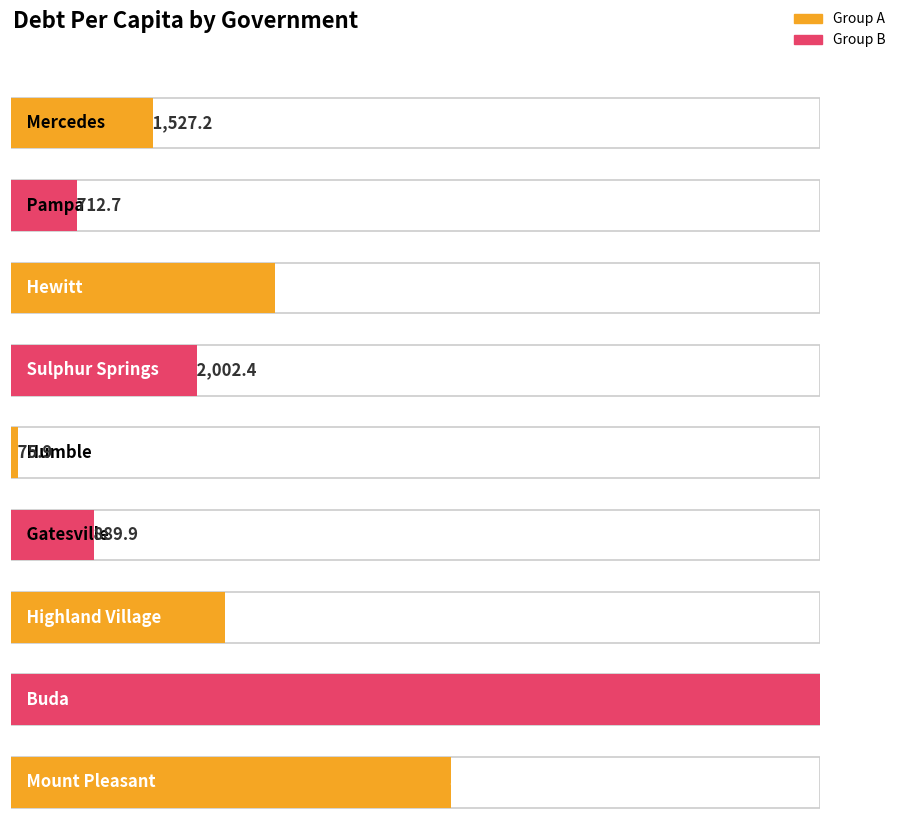

Are the bars grouped side by side (vs. stacked)?

No